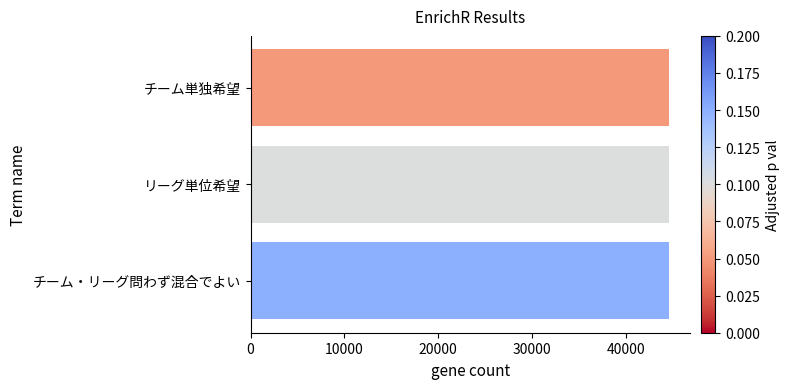

Is it true that the value at チーム単独希望 is 17839?

False